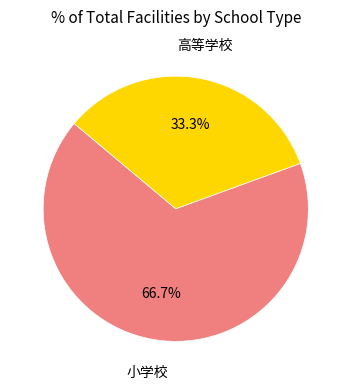

To the nearest percent, what portion does 高等学校 represent?

33%